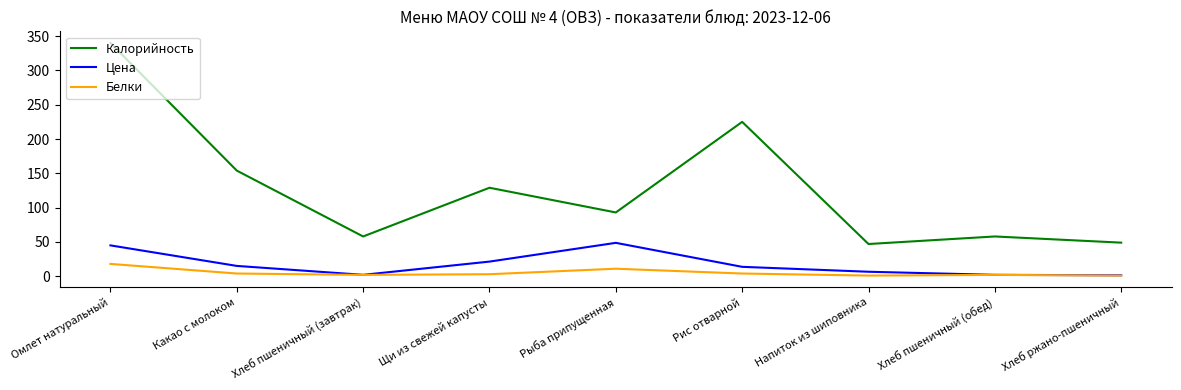

In Цена, how many points are higher than both neighbors (excluding endpoints)?

1